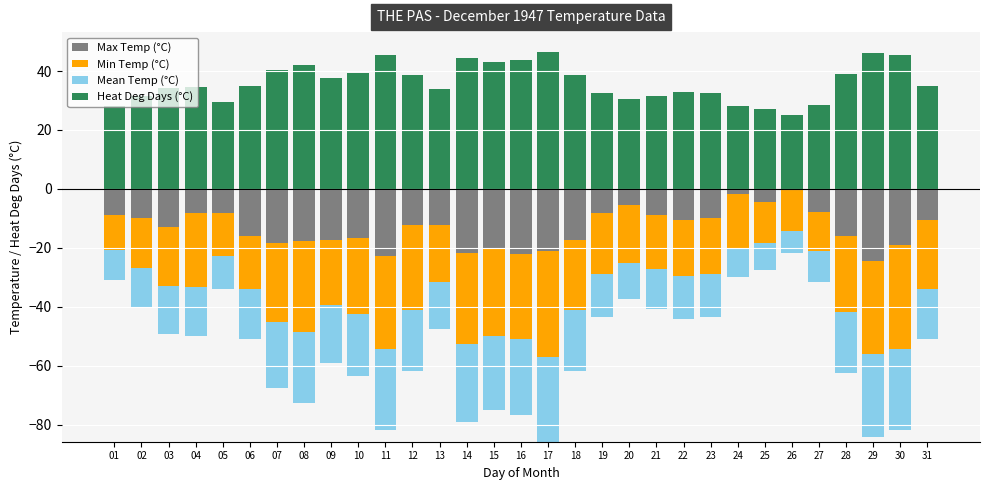

Is it true that Heat Deg Days (°C) equals 58.1 at 12?

False